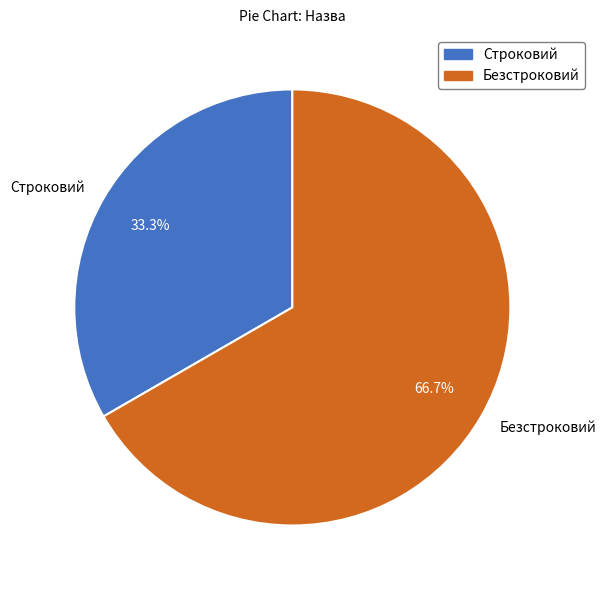

Which category has the biggest portion of the pie?

Безстроковий